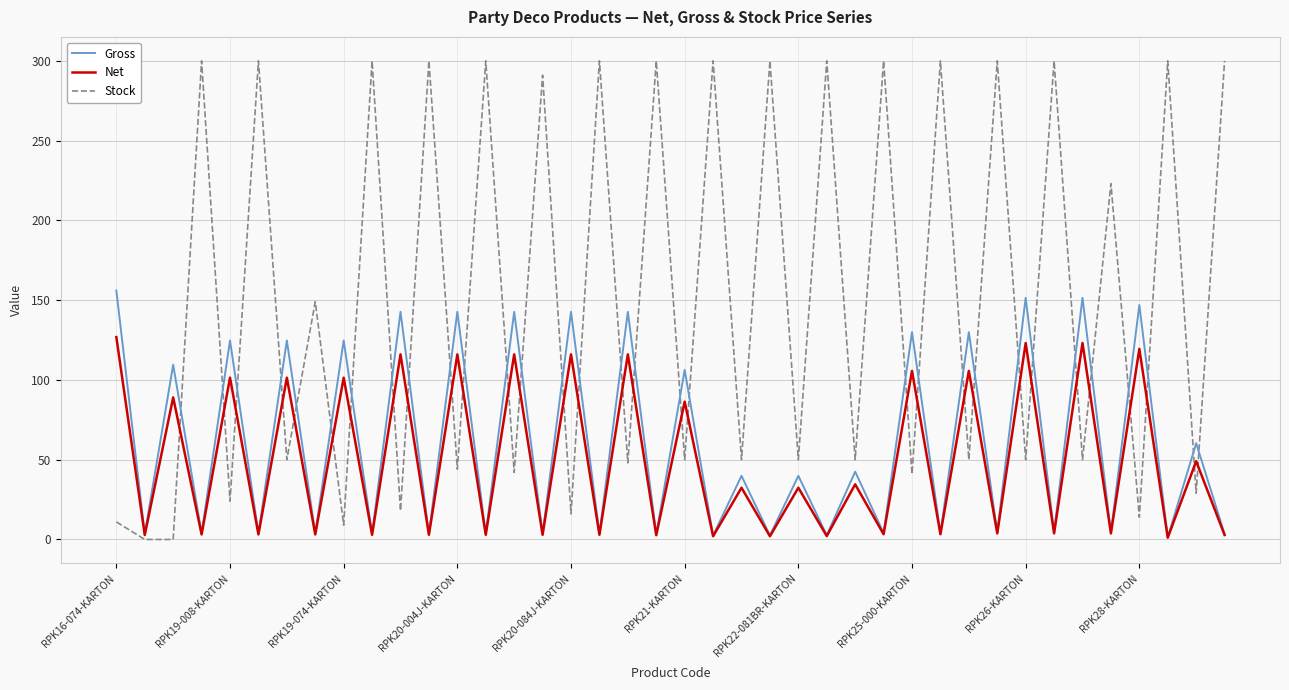

Which series has the largest total across all categories?

Stock